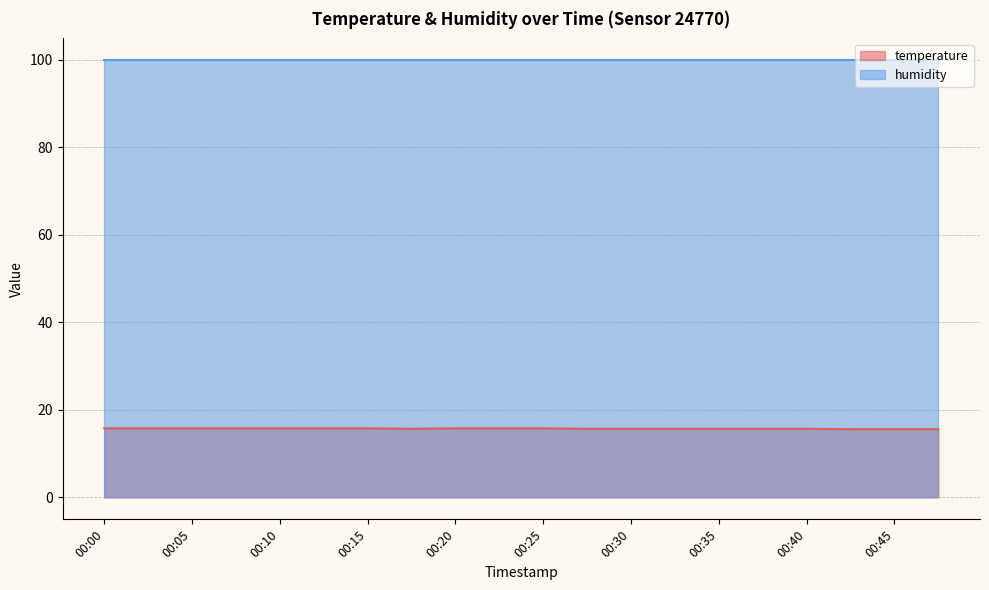

Reading left to right, what are all the values shown in this chart?

15.8	15.8	15.8	15.8	15.8	15.8	15.8	15.7	15.8	15.8	15.8	15.7	15.7	15.7	15.7	15.7	15.7	15.6	15.6	15.6